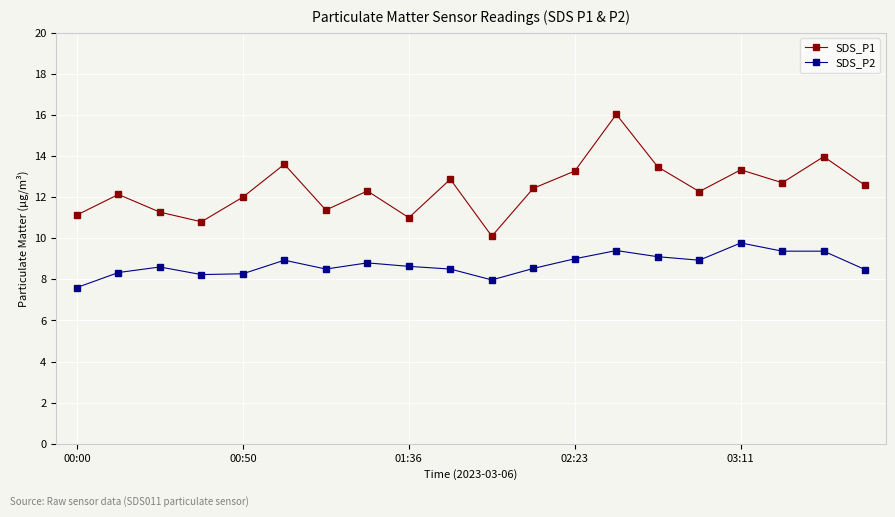

True or false: SDS_P2 has more than 0 points higher than both neighbors.

True